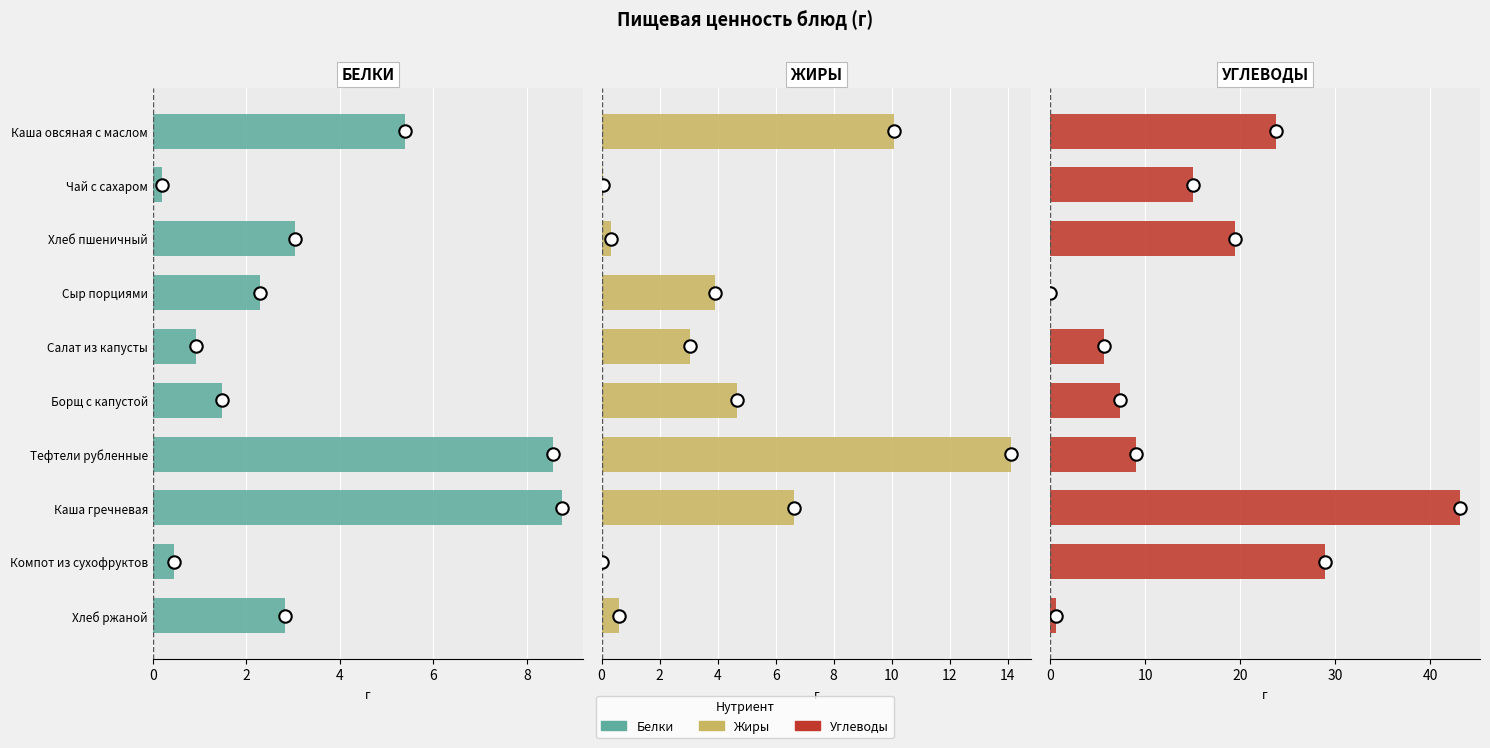

Which series has the largest Y range (max minus min)?

Углеводы